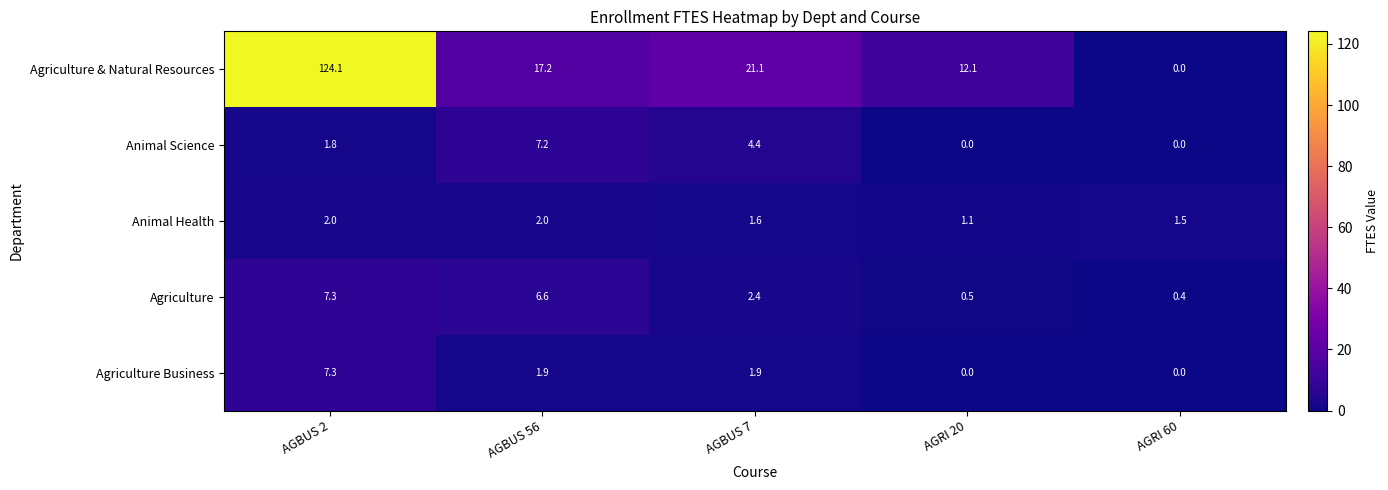

Count the number of data series in this chart.

5